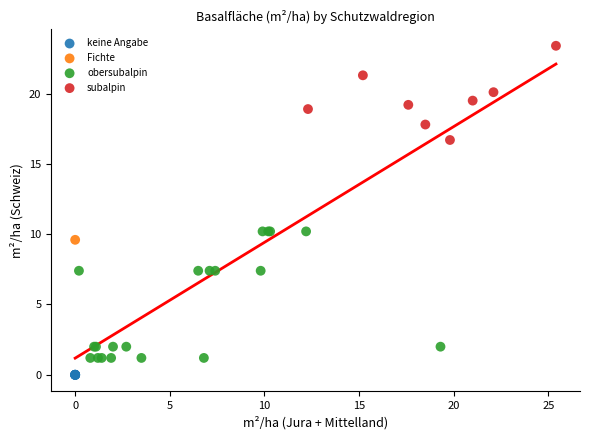

What are all the series names shown in the legend?

keine Angabe, Fichte, obersubalpin, subalpin